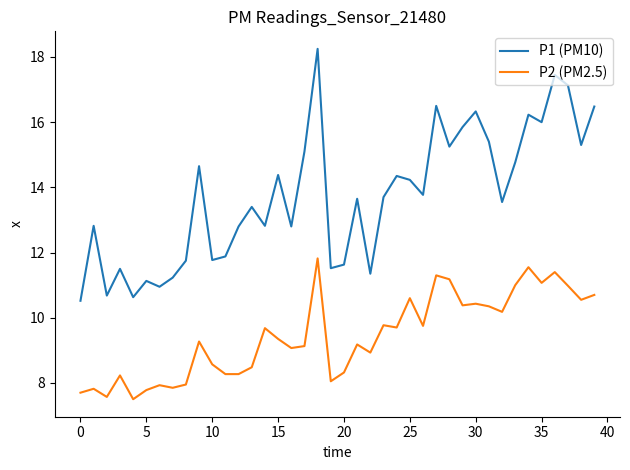

Rank the series by their average value, from lowest to highest.

P2 (PM2.5), P1 (PM10)